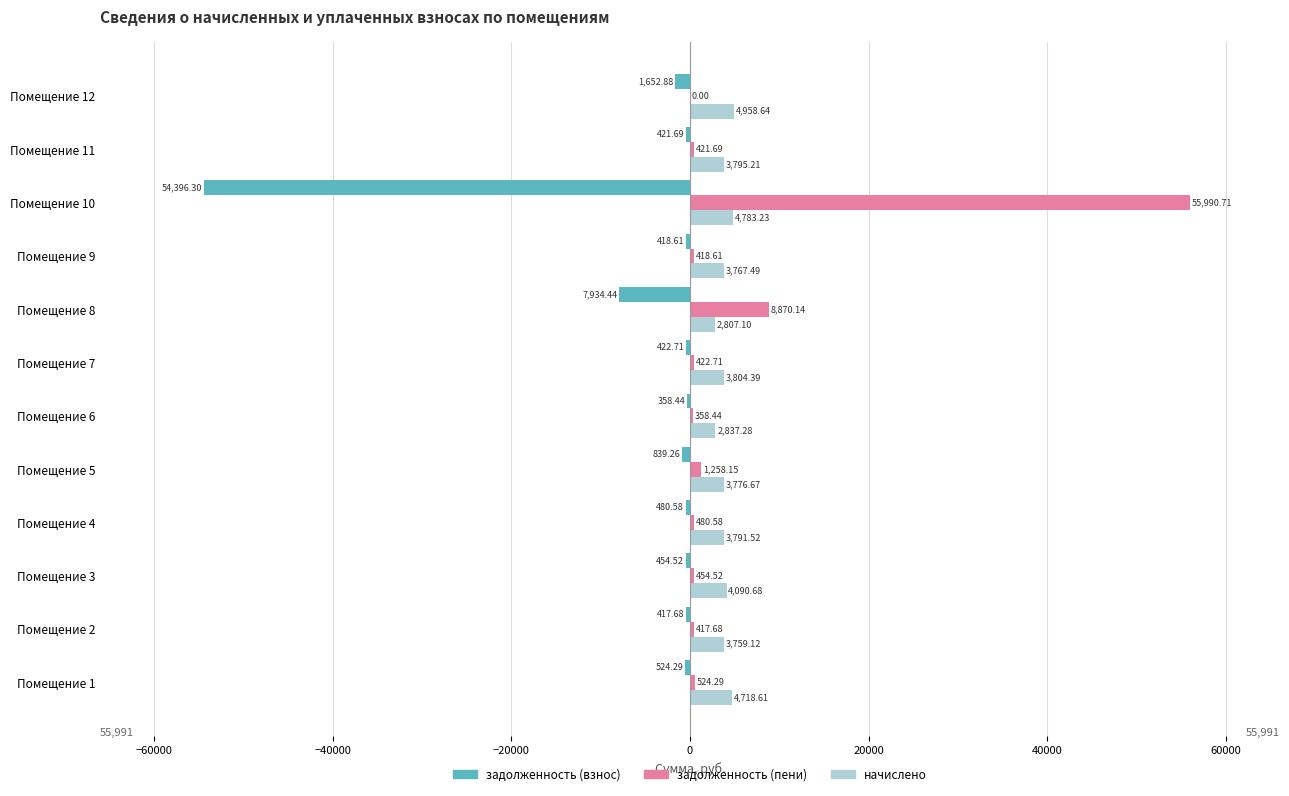

At which label is начислено closest to 3882?

Помещение 7